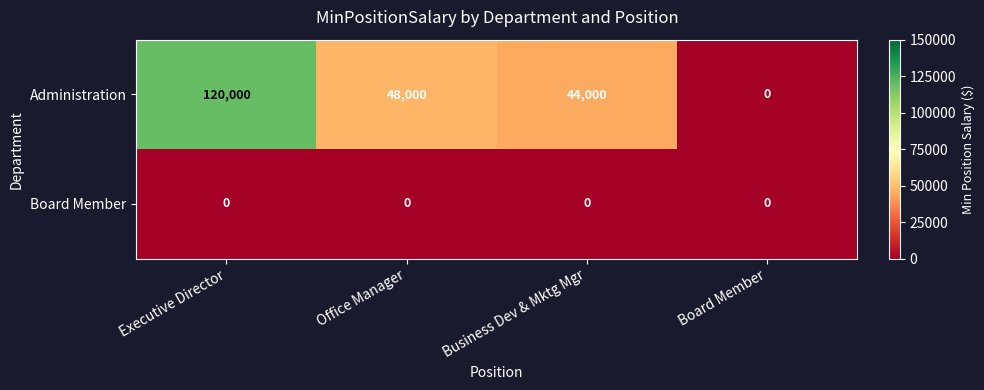

Reading right to left, what are all the values shown in this chart?

Administration: 0	44000	48000	120000
Board Member: 0	0	0	0